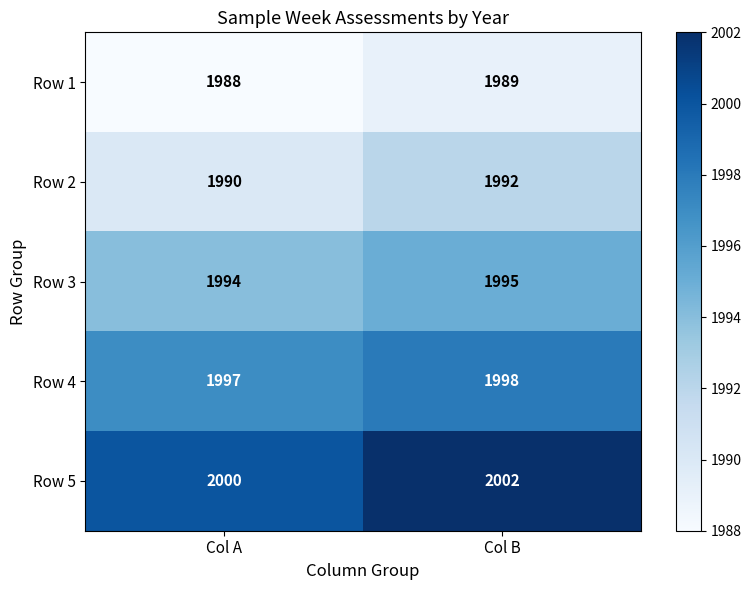

What is the sum of all Row 4 values?

3995